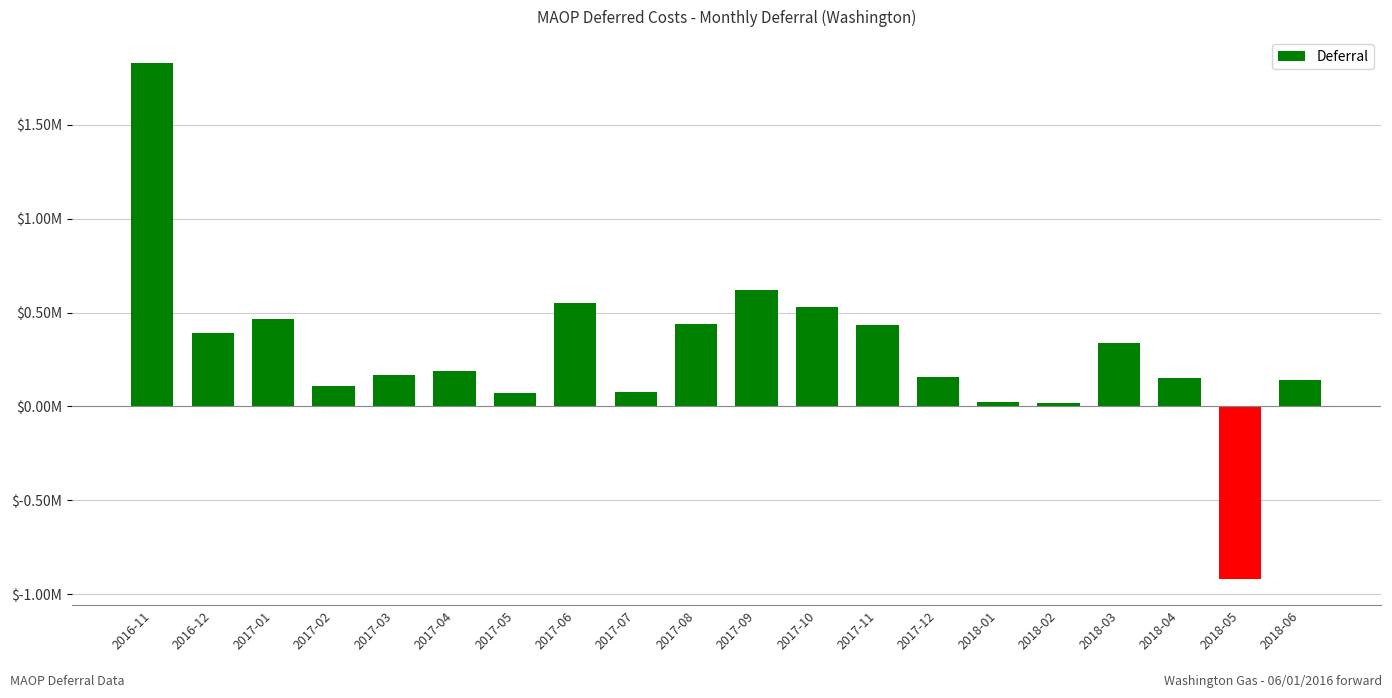

Does the chart contain any negative values?

Yes